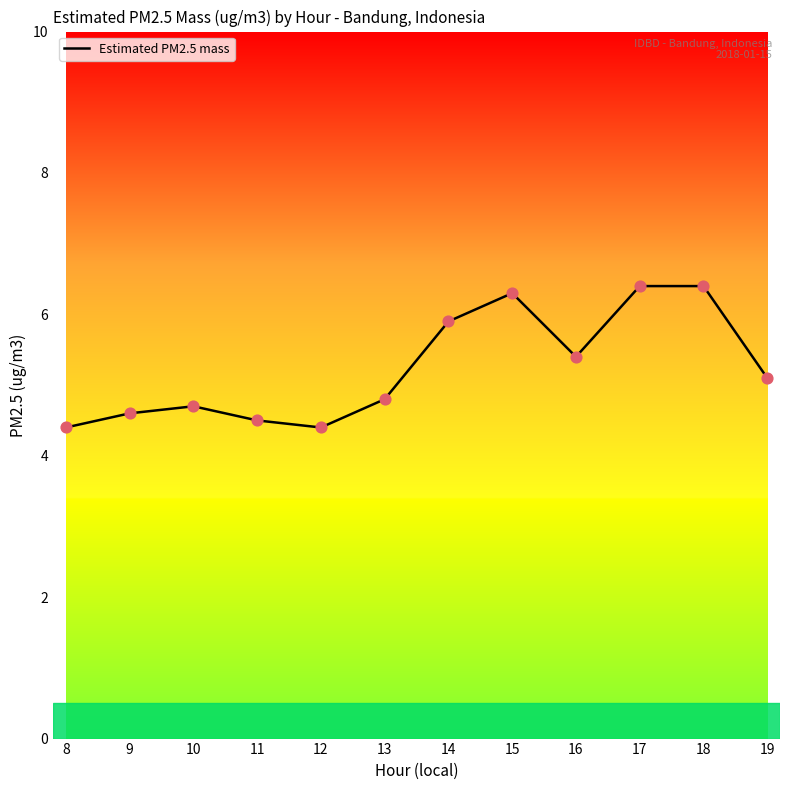

What is the ratio of the value at 18 to the value at 13?

1.3